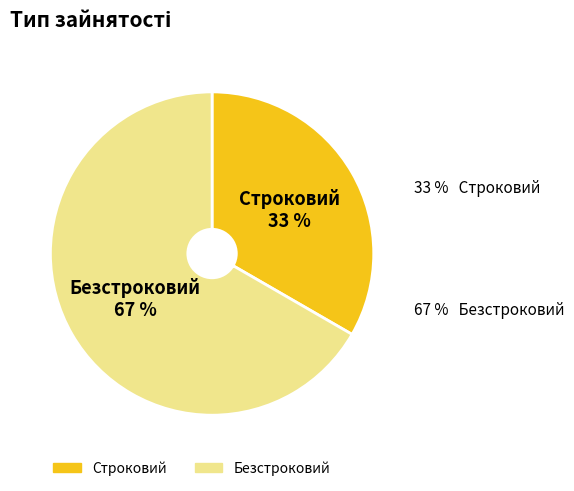

The Строковий slice represents 43% of the pie. True or false?

False